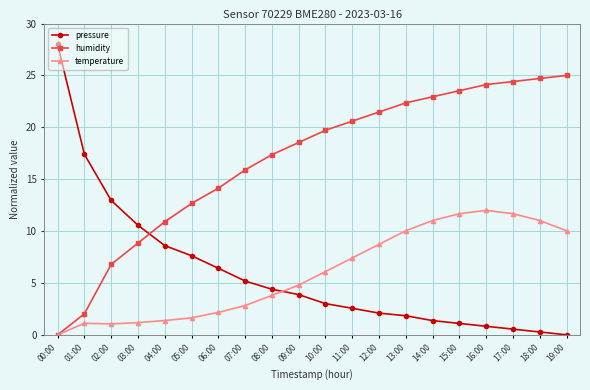

Read the temperature value at 19:00.

10.0